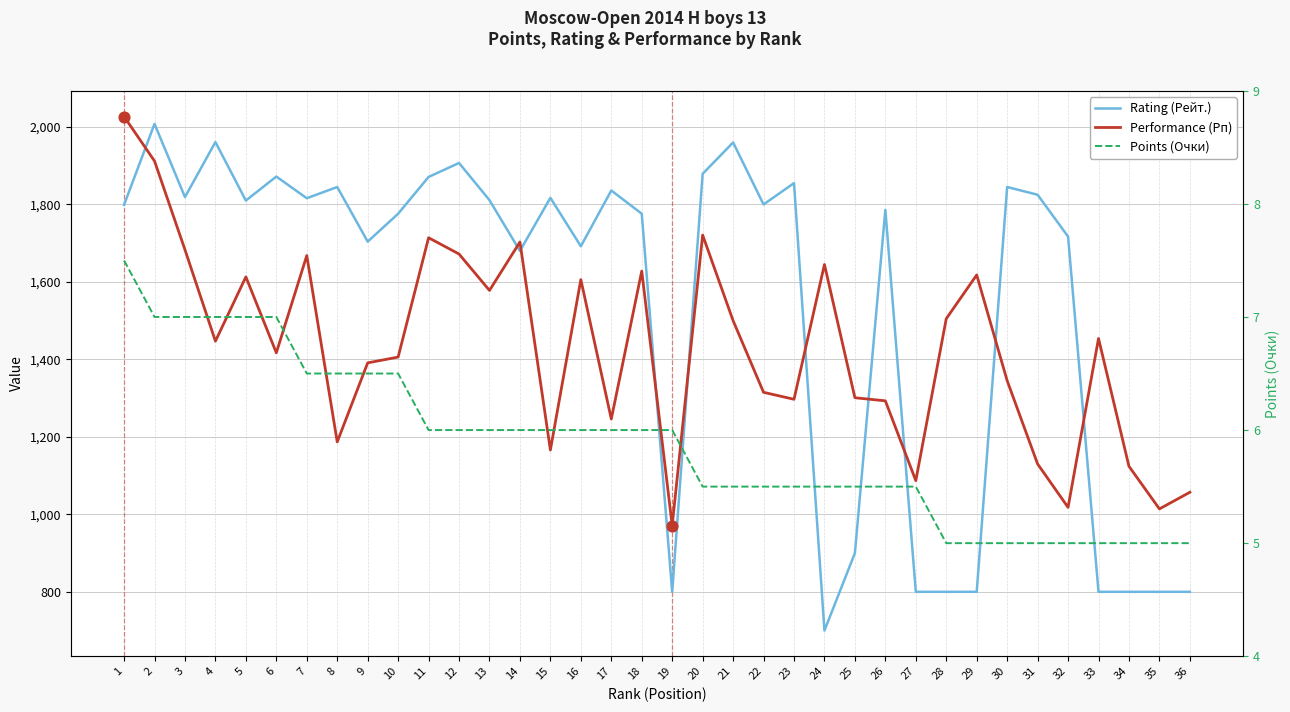

Which series has the largest total across all categories?

Rating (Рейт.)